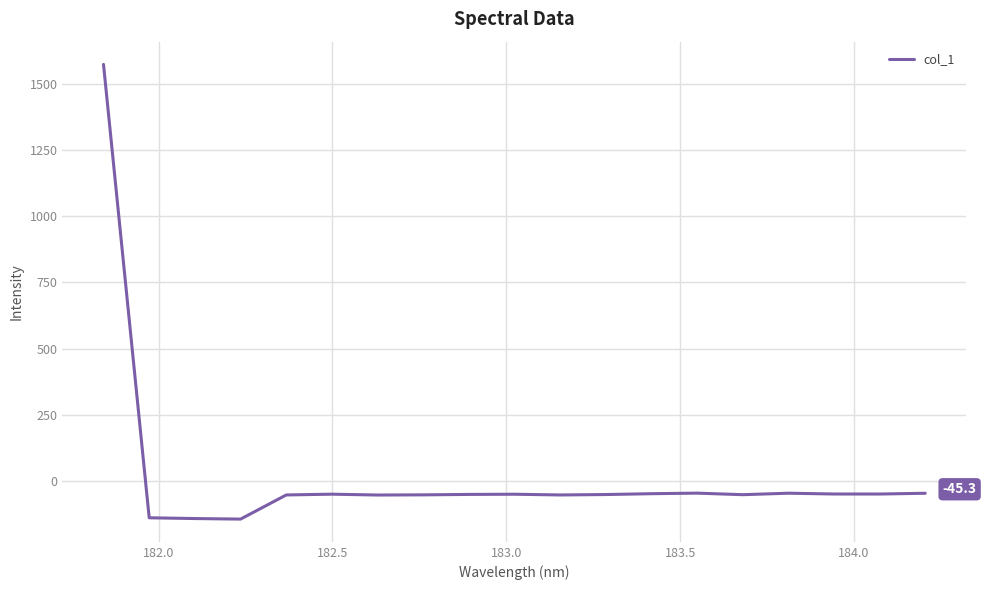

What is the smallest value displayed?

-142.7